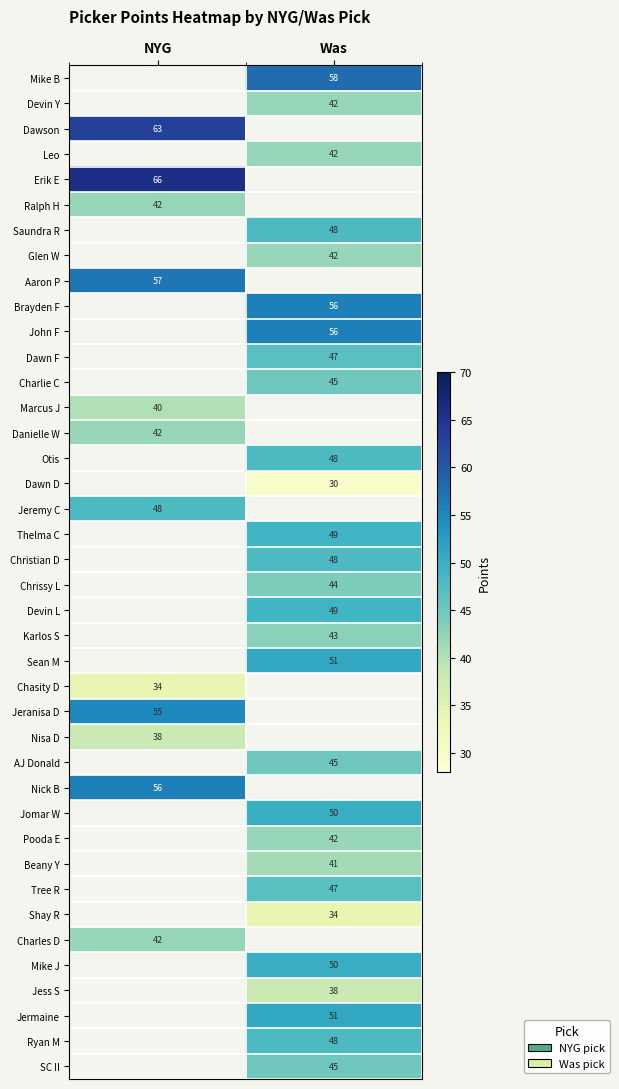

Is it true that Saundra R equals 15 at Was?

False